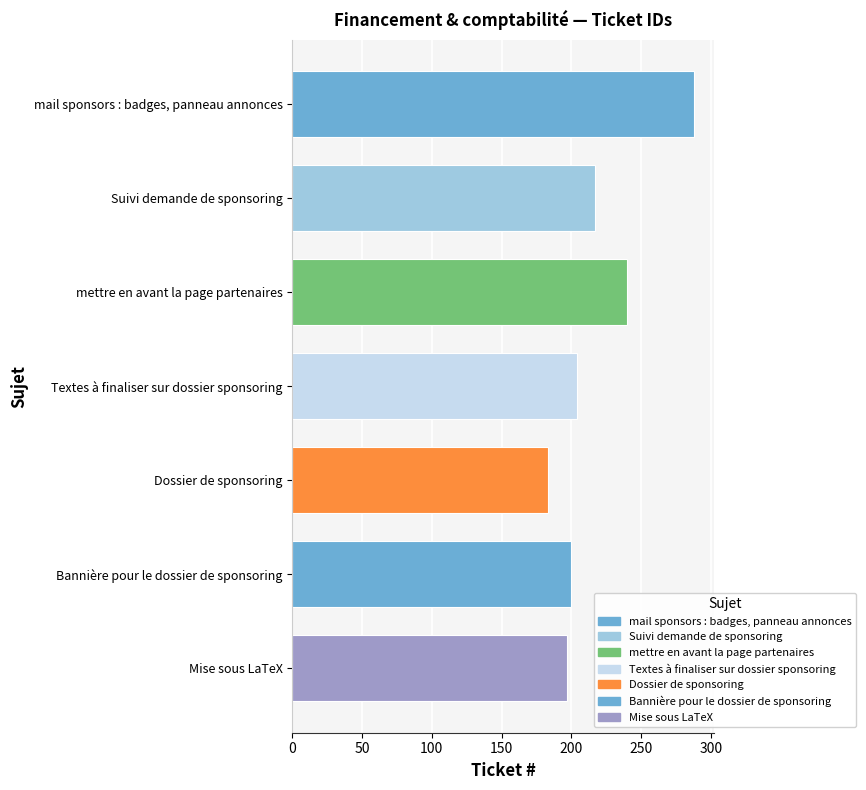

What is the sum of the values at mettre en avant la page partenaires and mail sponsors : badges, panneau annonces?

528